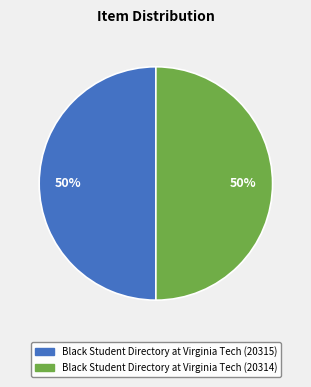

To the nearest percent, what is the average slice percentage?

50%